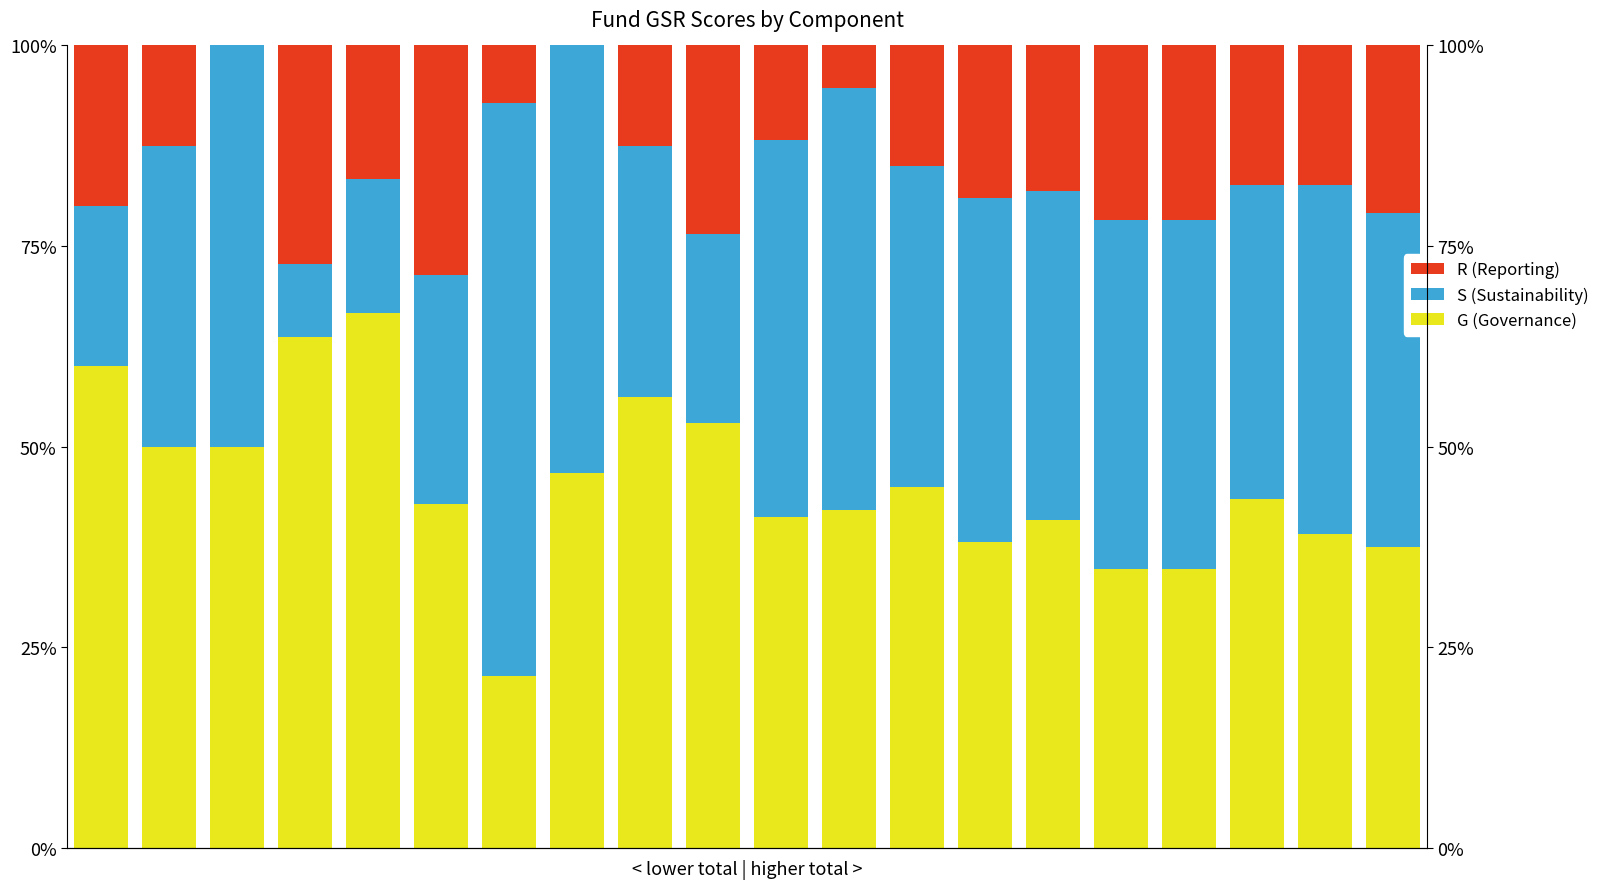

What is the value of the S (Sustainability) bar at the 6th from the left?

0.3